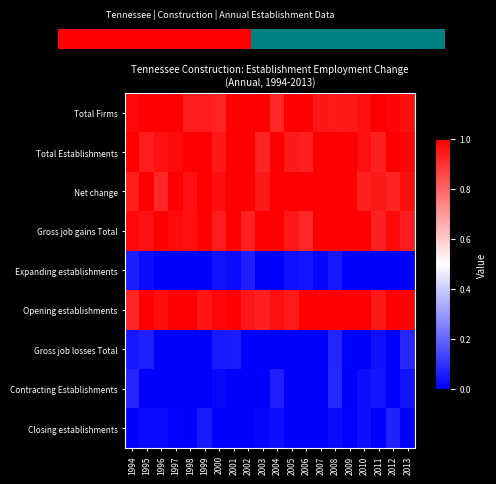

What is the sum of the Closing establishments values at 2012 and 2013?

0.1